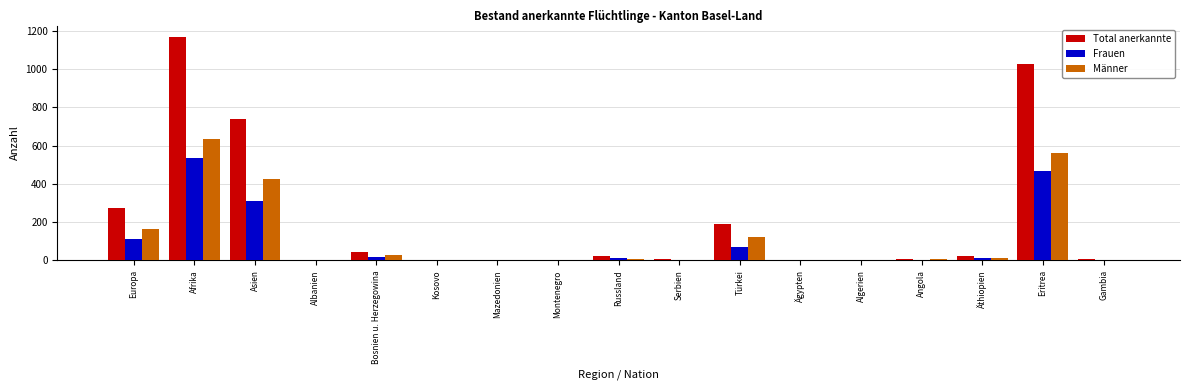

Where does the Männer series first go above 6?

Europa